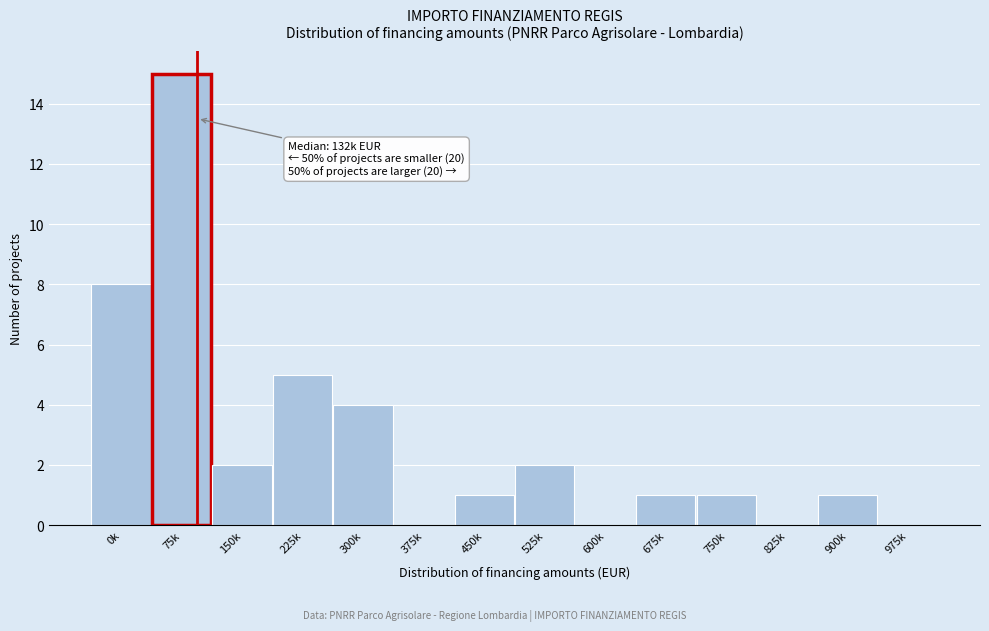

Reading left to right, list all the values displayed in this chart.

0k=8	75k=15	150k=2	225k=5	300k=4	375k=0	450k=1	525k=2	600k=0	675k=1	750k=1	825k=0	900k=1	975k=0